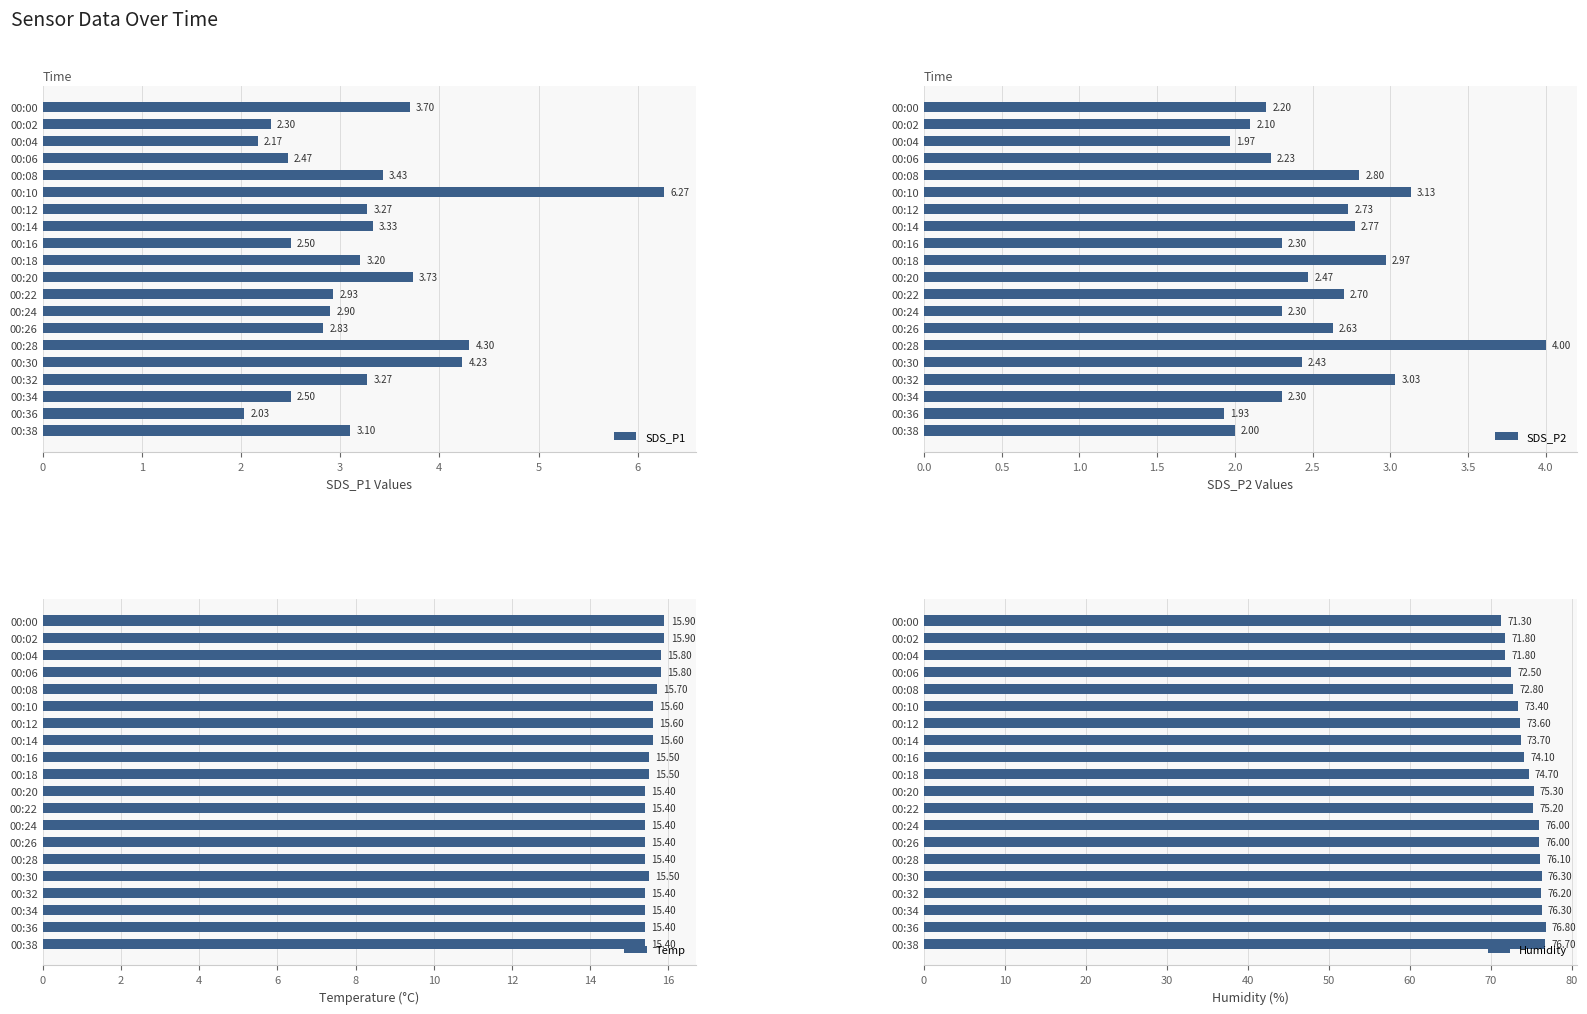

What is the sum of all SDS_P1 values?

64.5